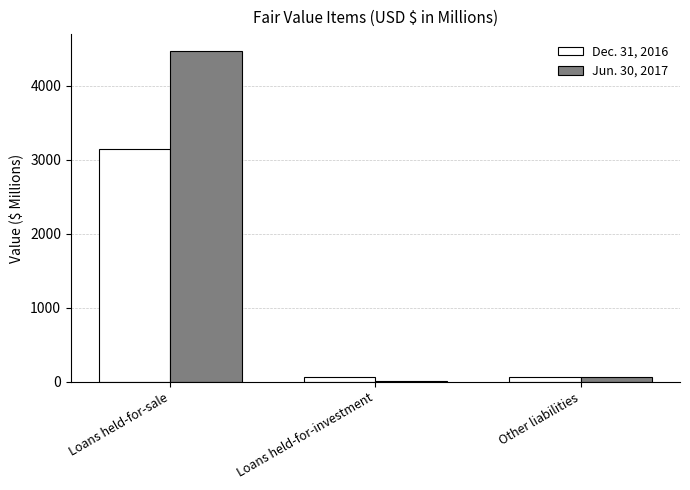

The value of Jun. 30, 2017 at Loans held-for-sale is 4473. True or false?

True